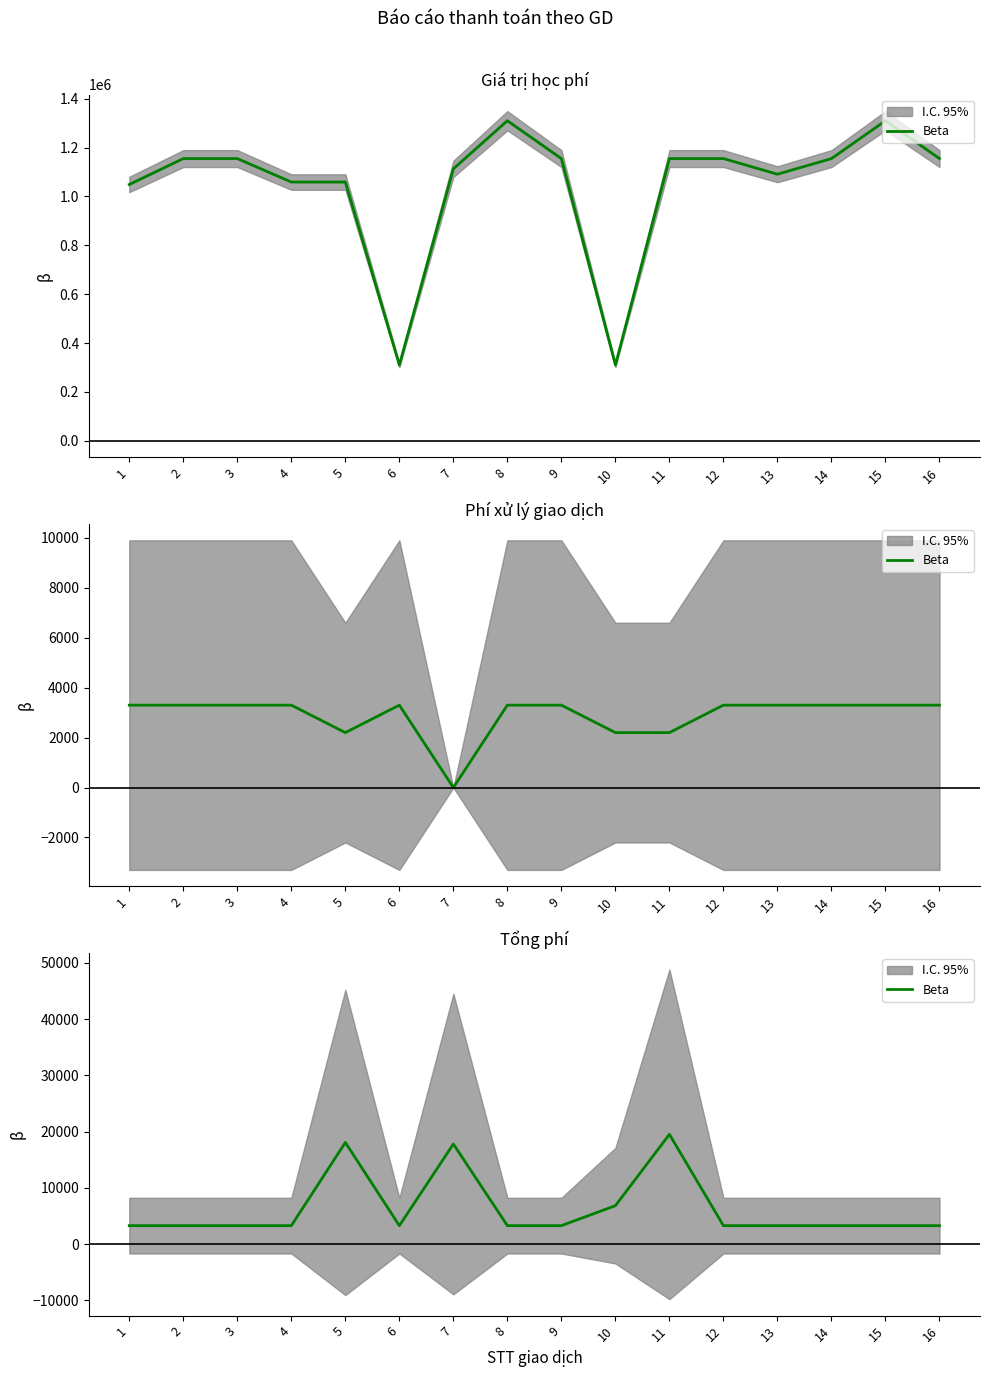

Is it true that the value at 14 is 5096?

False